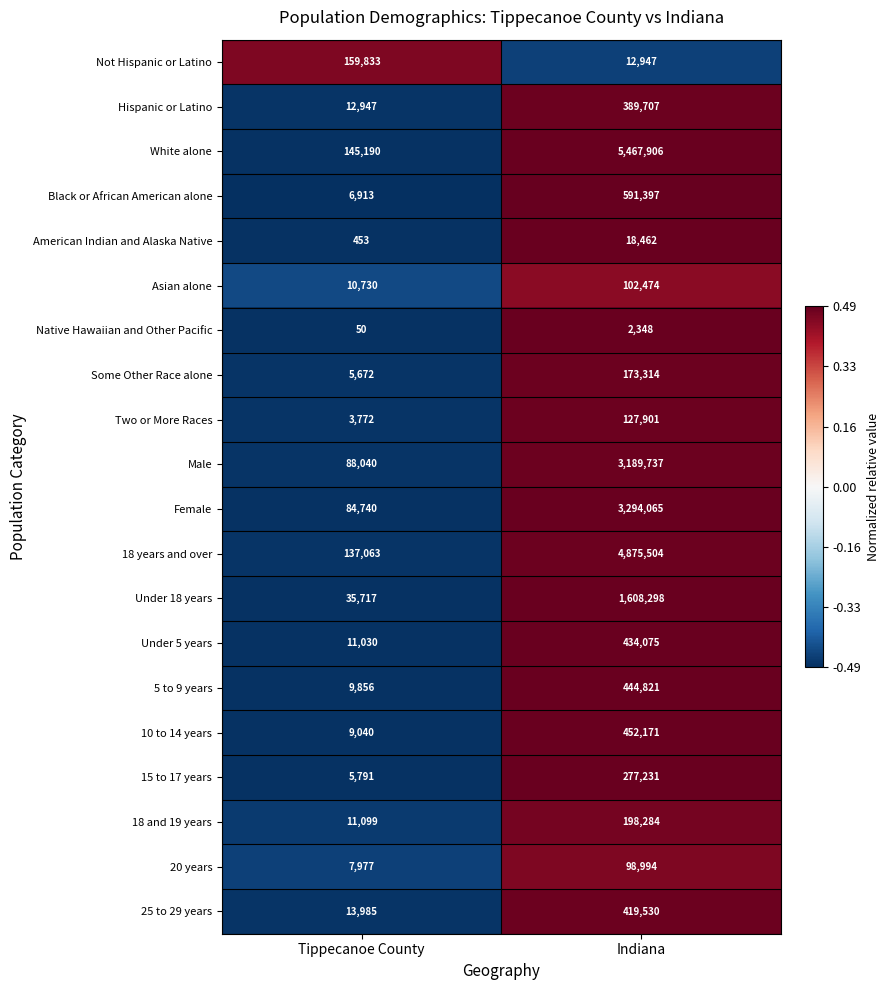

What is the total value across all series at Indiana?

22179166